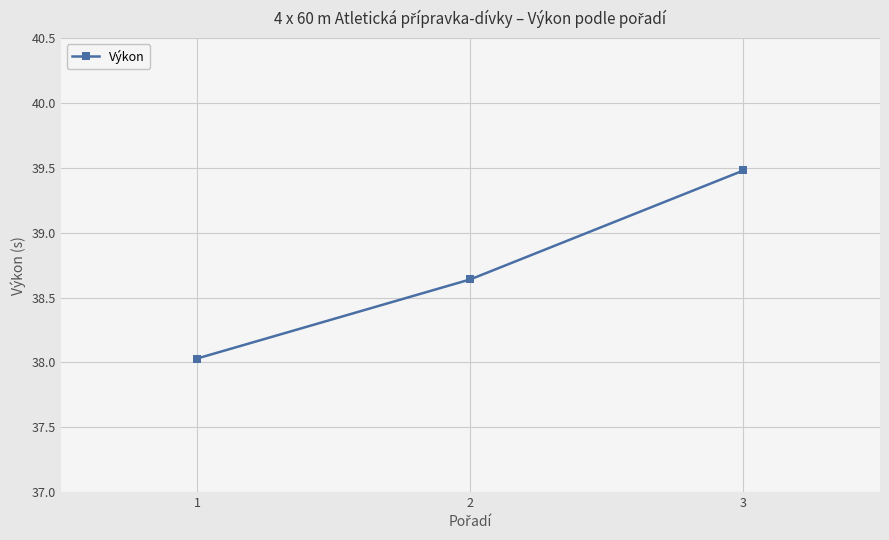

True or false: the data shows 38.0 at 1.

True